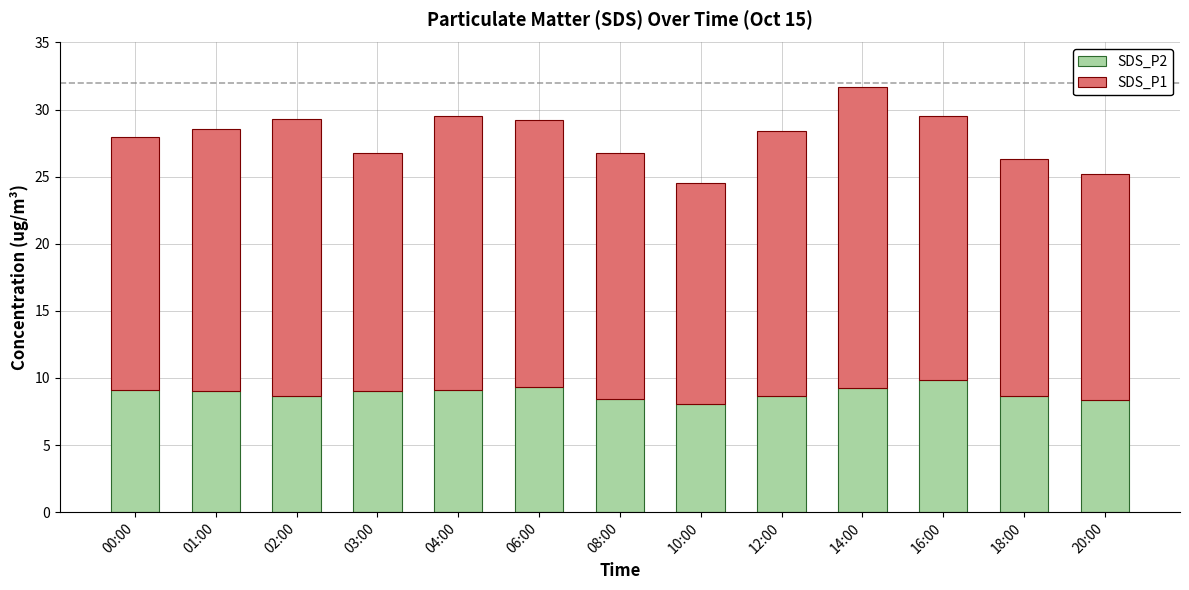

The value of SDS_P2 at 08:00 is 8.4. True or false?

True